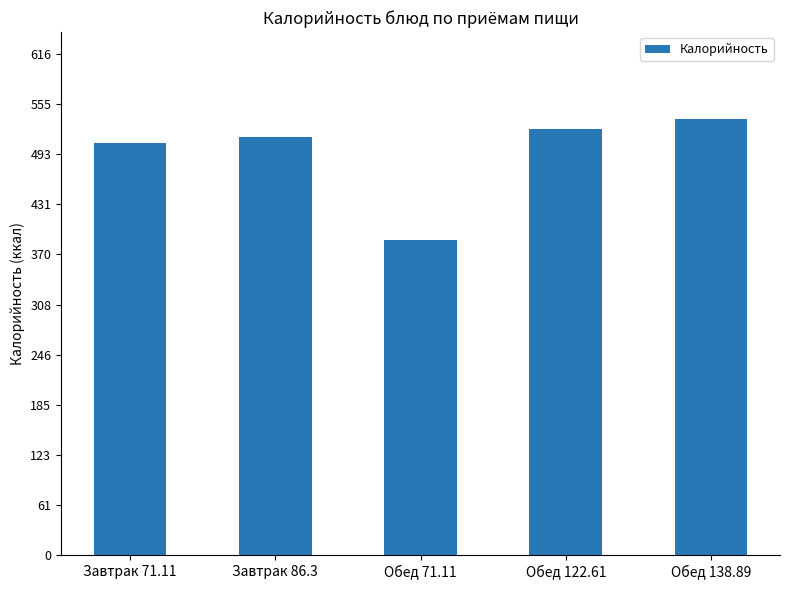

What is the minimum value shown in the chart?

387.6